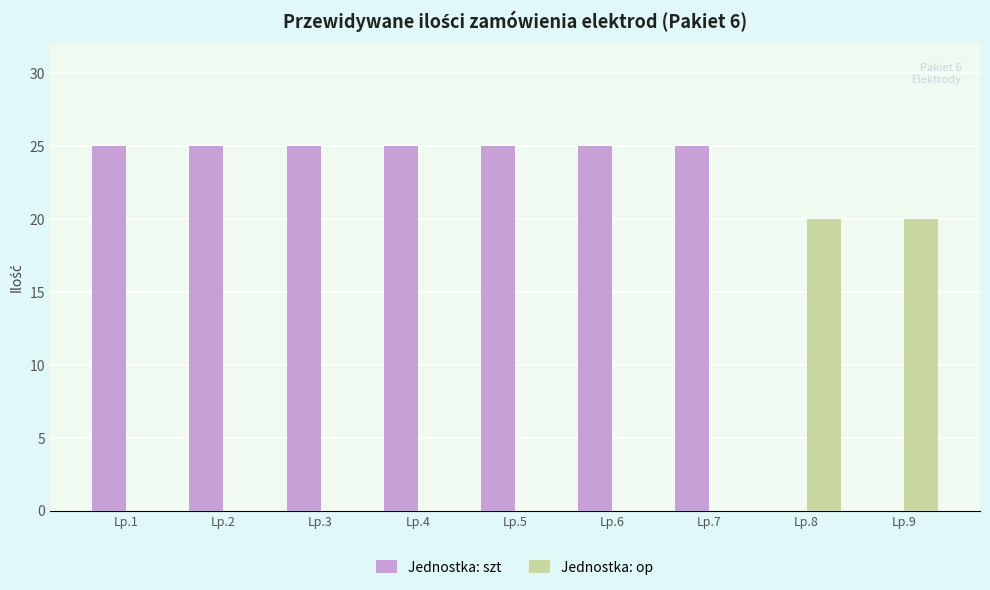

Between Lp.5 and Lp.8, which series saw the biggest shift?

Jednostka: szt